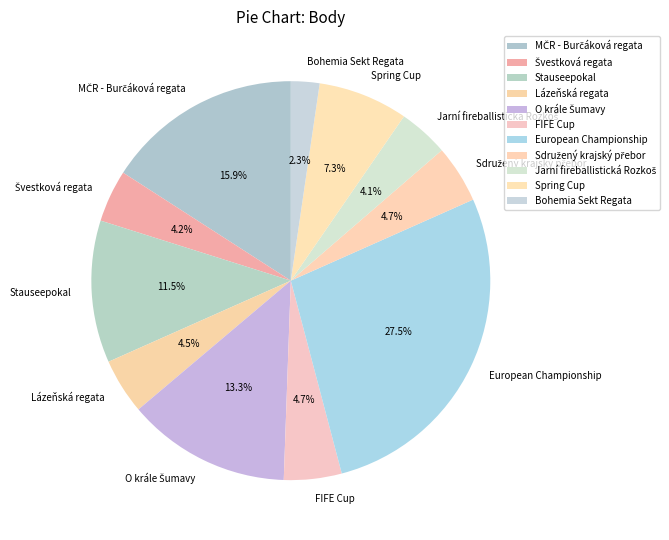

What is the ratio of the value at FIFE Cup to the value at Bohemia Sekt Regata?

2.0